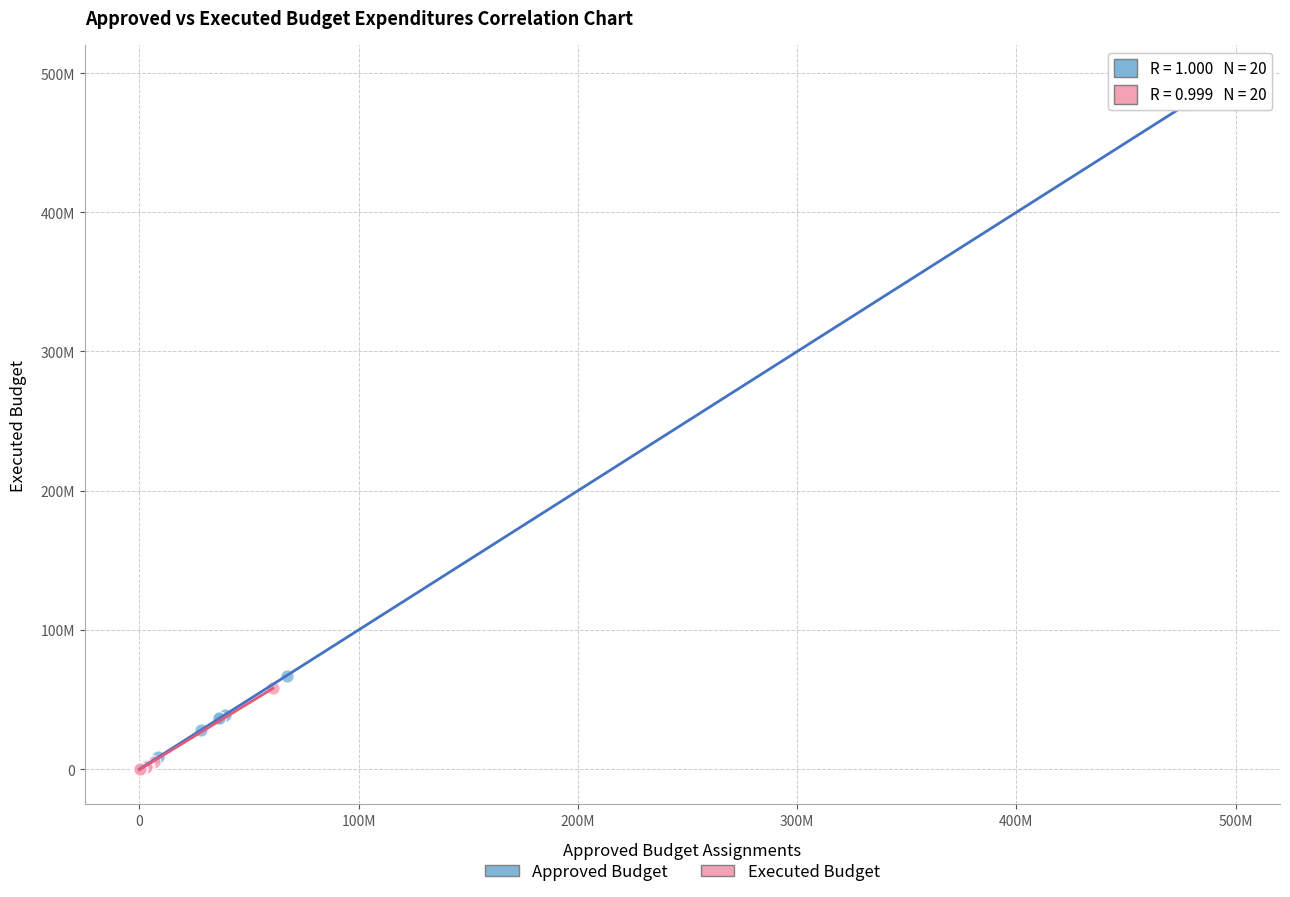

What are all the series names shown in the legend?

Approved Budget, Executed Budget